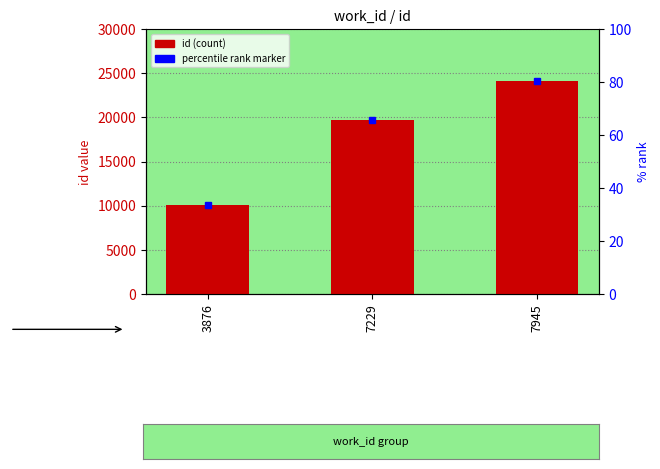

The value at 3876 is 5573. True or false?

False